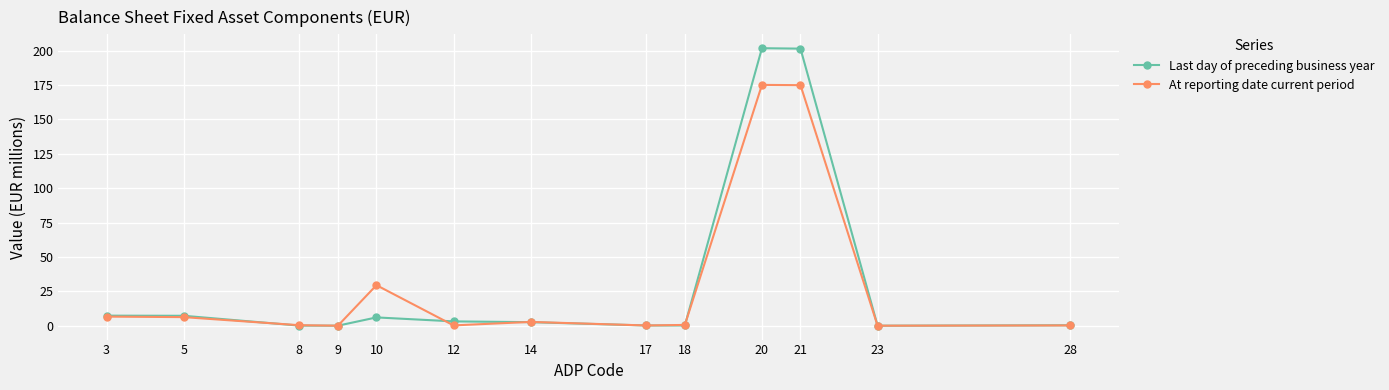

True or false: At reporting date current period has more than 1 points higher than both neighbors.

True